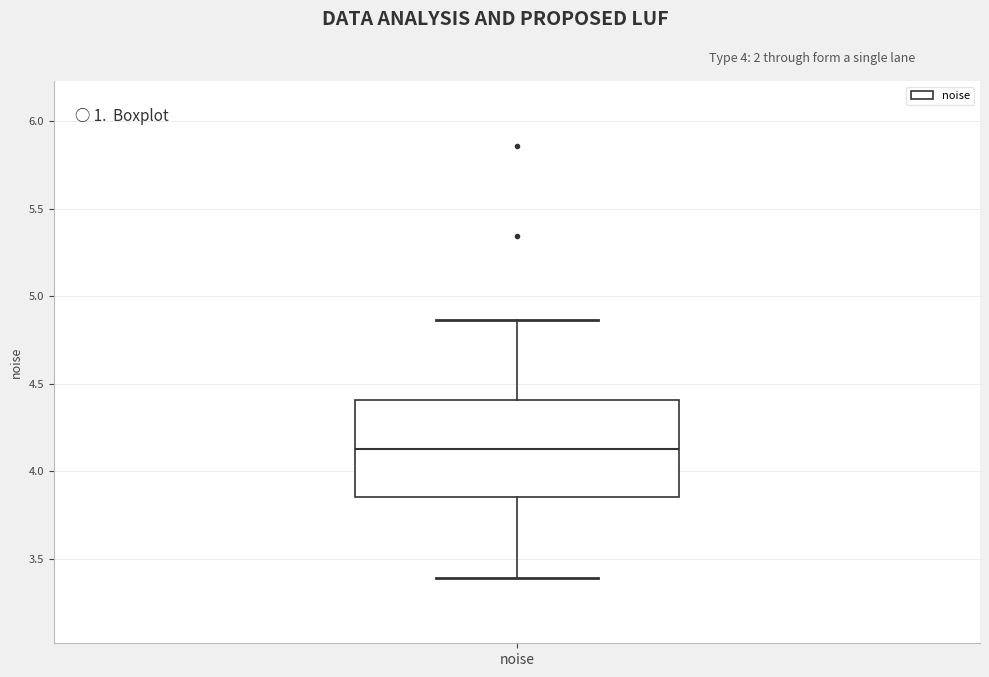

Transcribe this box plot: give where the median line is, the range the box spans, and where the two whiskers end, as read against the y-axis. The values are not printed on the chart, so give them approximately, as read against the axis.

median 4.15, box 3.85 to 4.40, whiskers 3.40 to 4.85